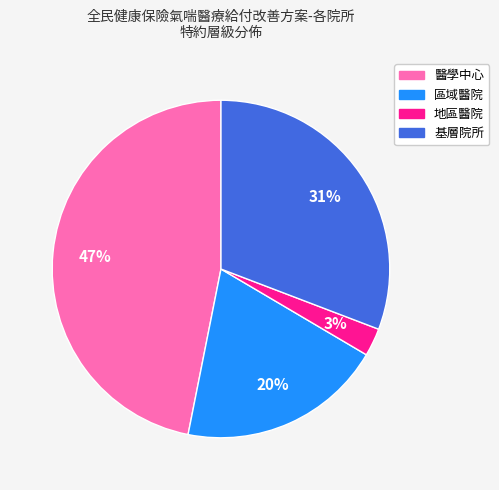

Approximately how many times larger is the value at 地區醫院 compared to 區域醫院?

0.1